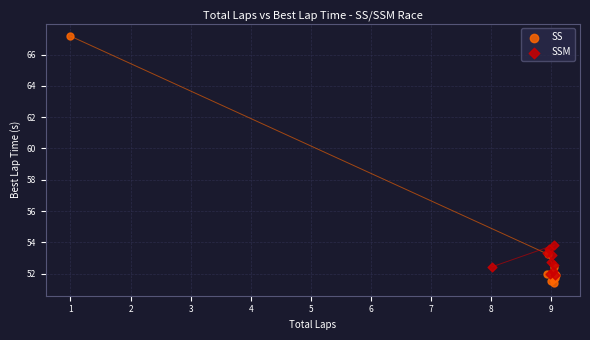

Which series has the largest Y range (max minus min)?

SS